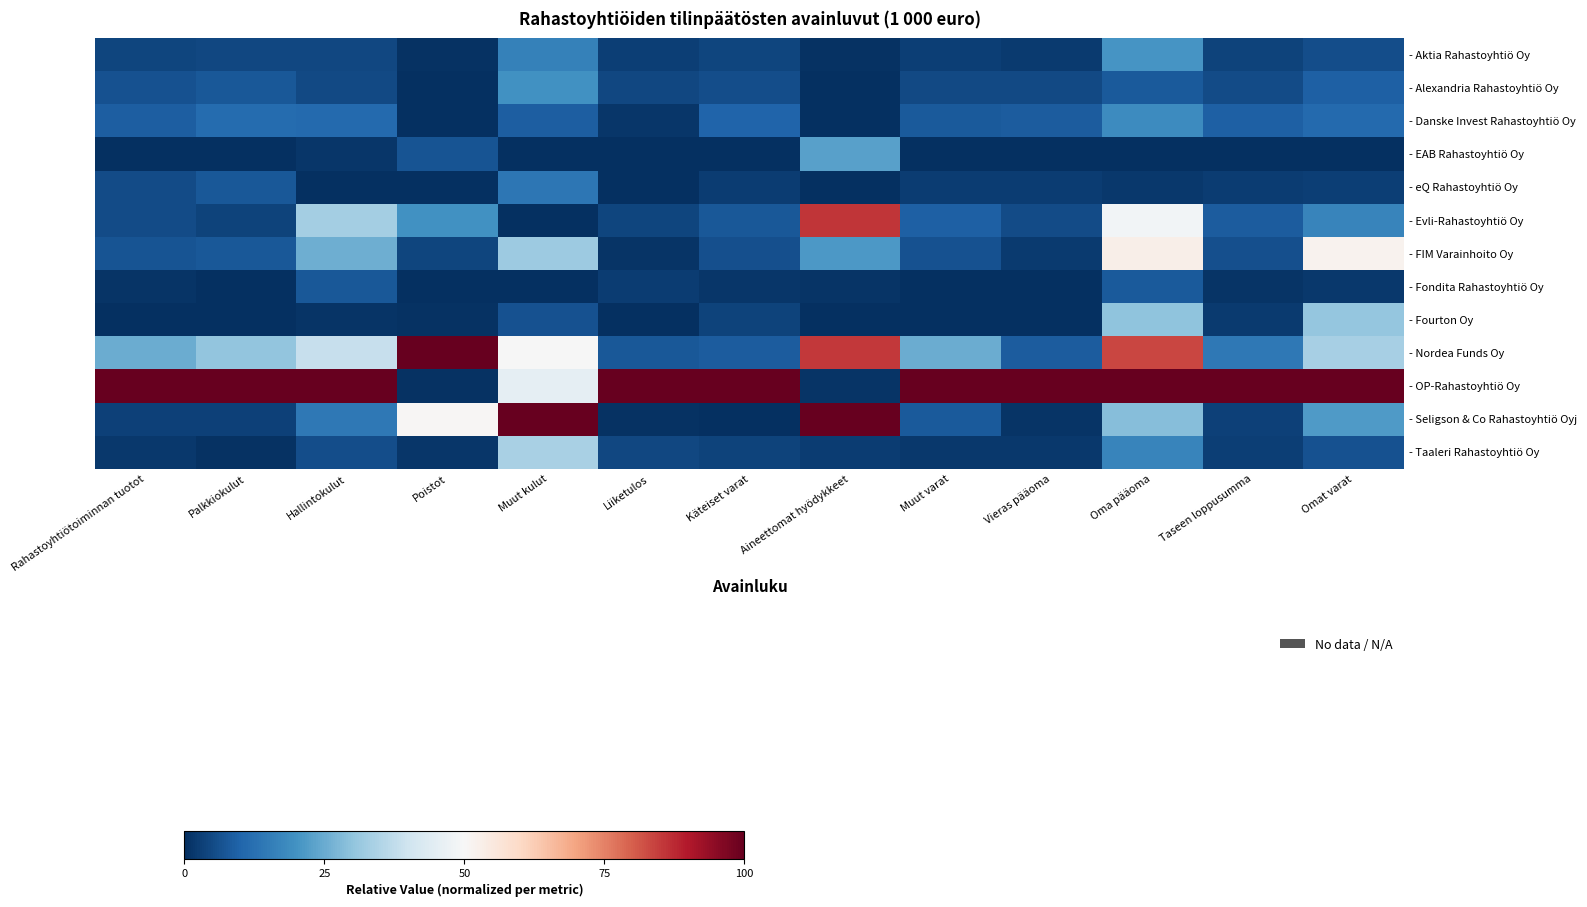

How many series are shown in this chart?

13